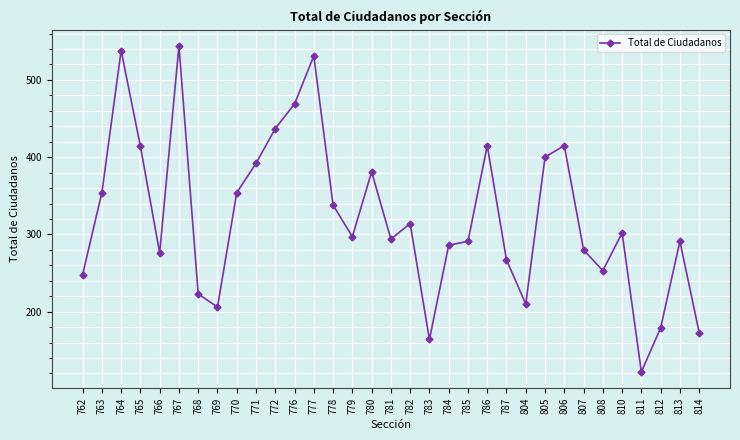

What is the minimum value shown in the chart?

122